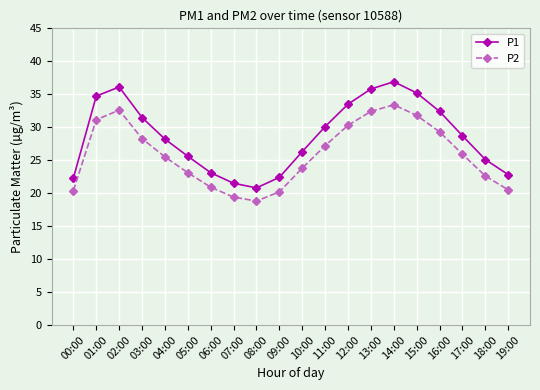

What is the spread (max minus min) of values at 04:00?

2.7